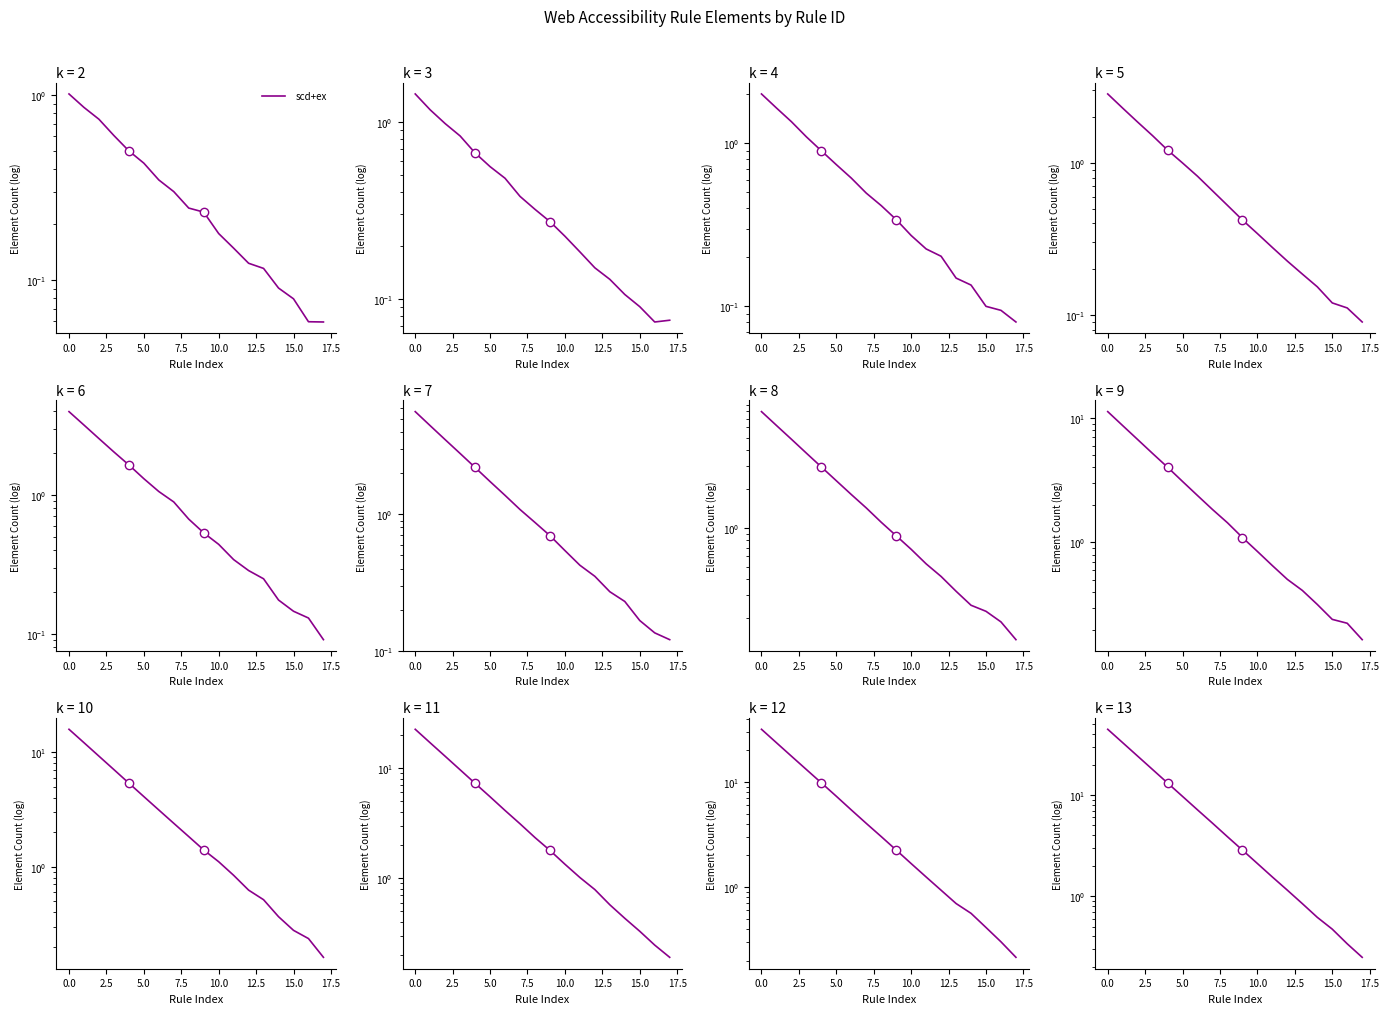

What is the label of the 2nd point from the right?

16